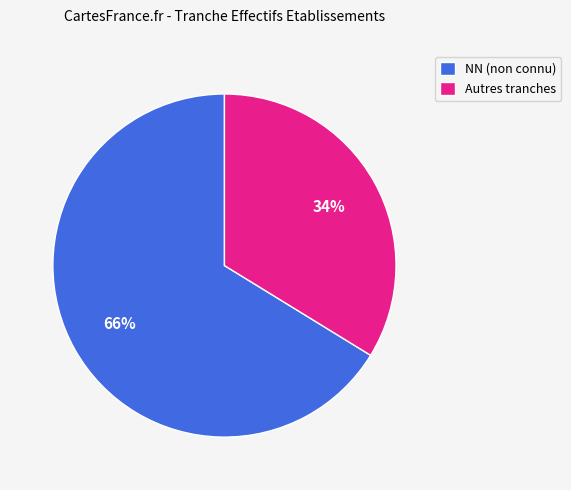

Combined, do Autres tranches and NN (non connu) account for over 50%?

Yes